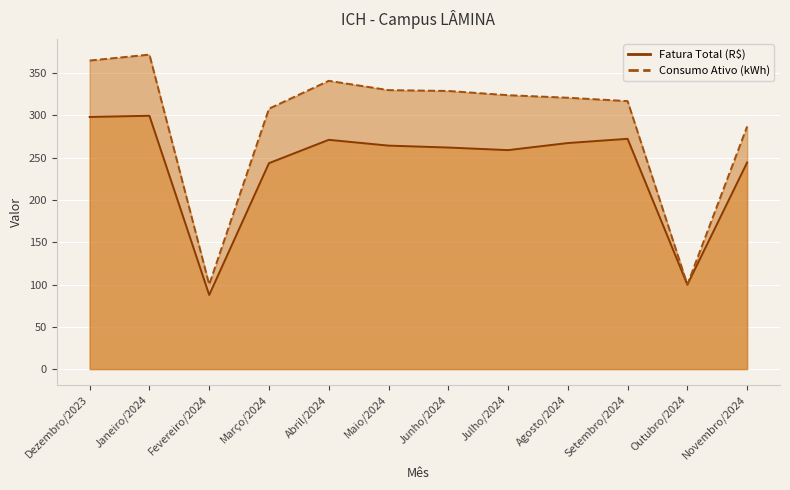

List the labels in order of Fatura Total (R$) value, smallest first.

Fevereiro/2024, Outubro/2024, Março/2024, Novembro/2024, Julho/2024, Junho/2024, Maio/2024, Agosto/2024, Abril/2024, Setembro/2024, Dezembro/2023, Janeiro/2024